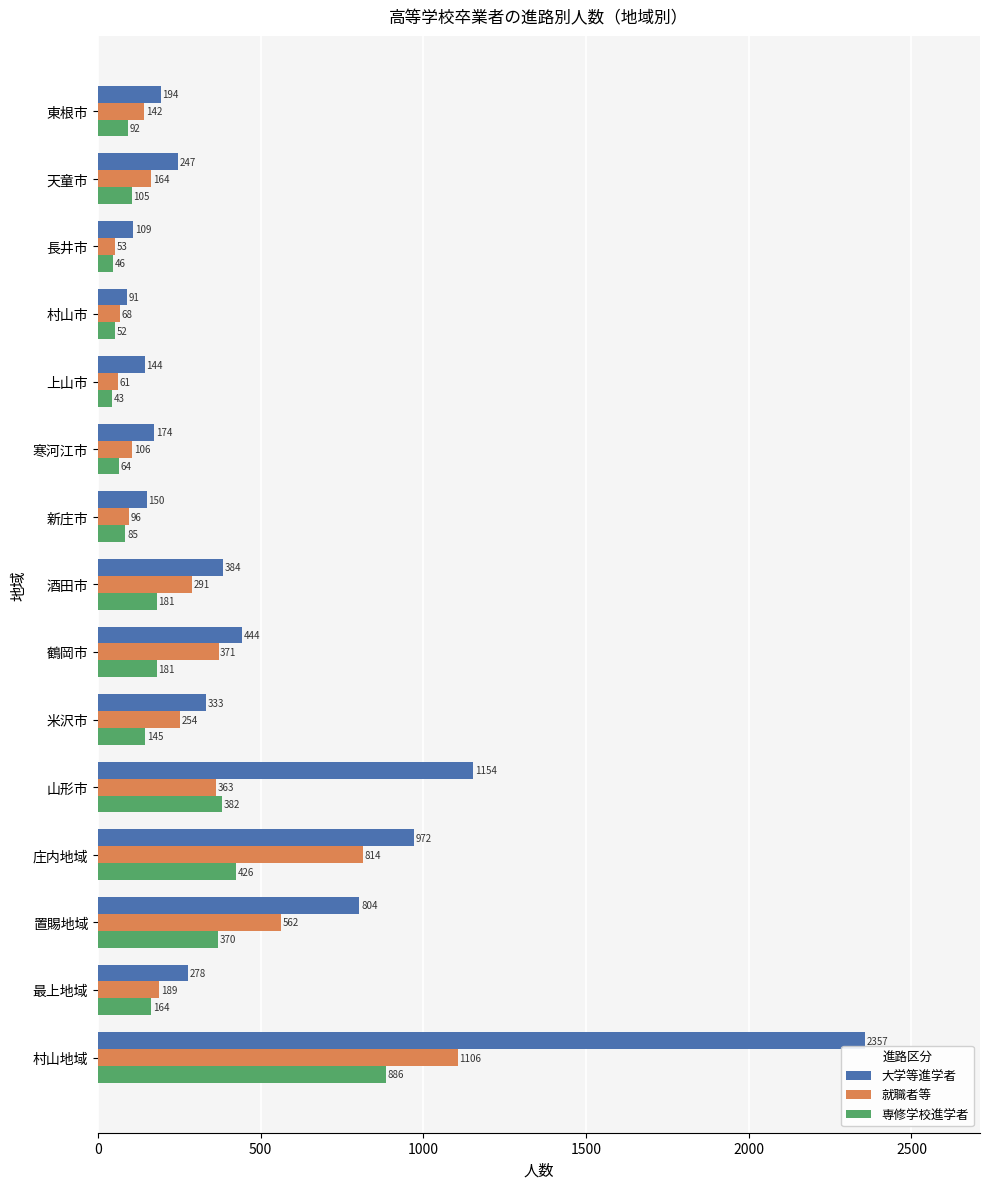

What is the sum of the 専修学校進学者 values at 庄内地域 and 上山市?

469